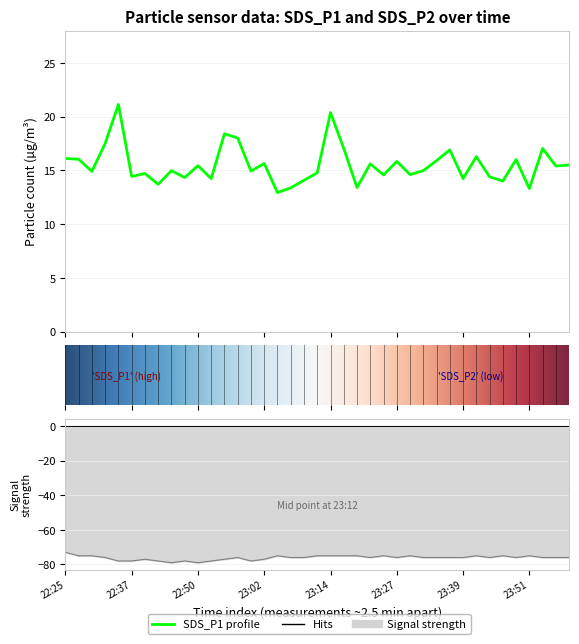

Approximately how many times larger is the value at 22:47 compared to 23:39?

1.0